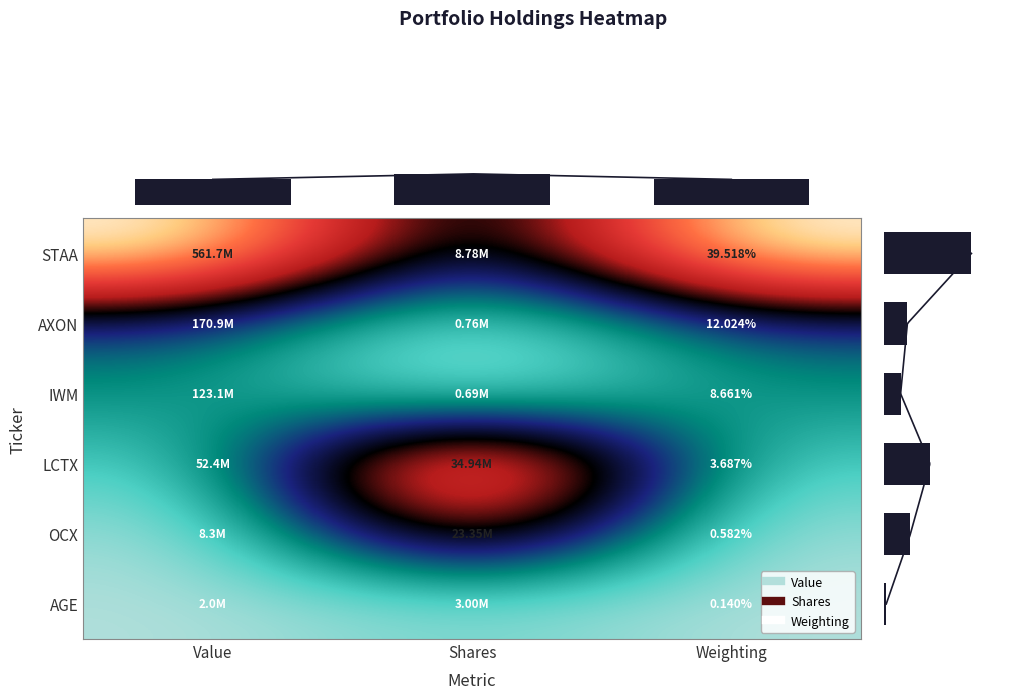

True or false: OCX has a value of 0.9 at Shares.

False